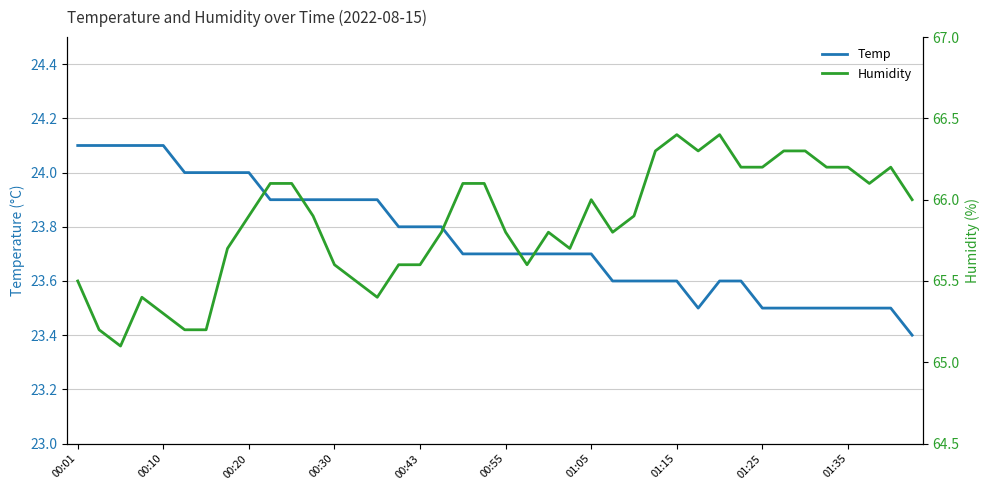

Does the chart have visible grid lines?

Yes